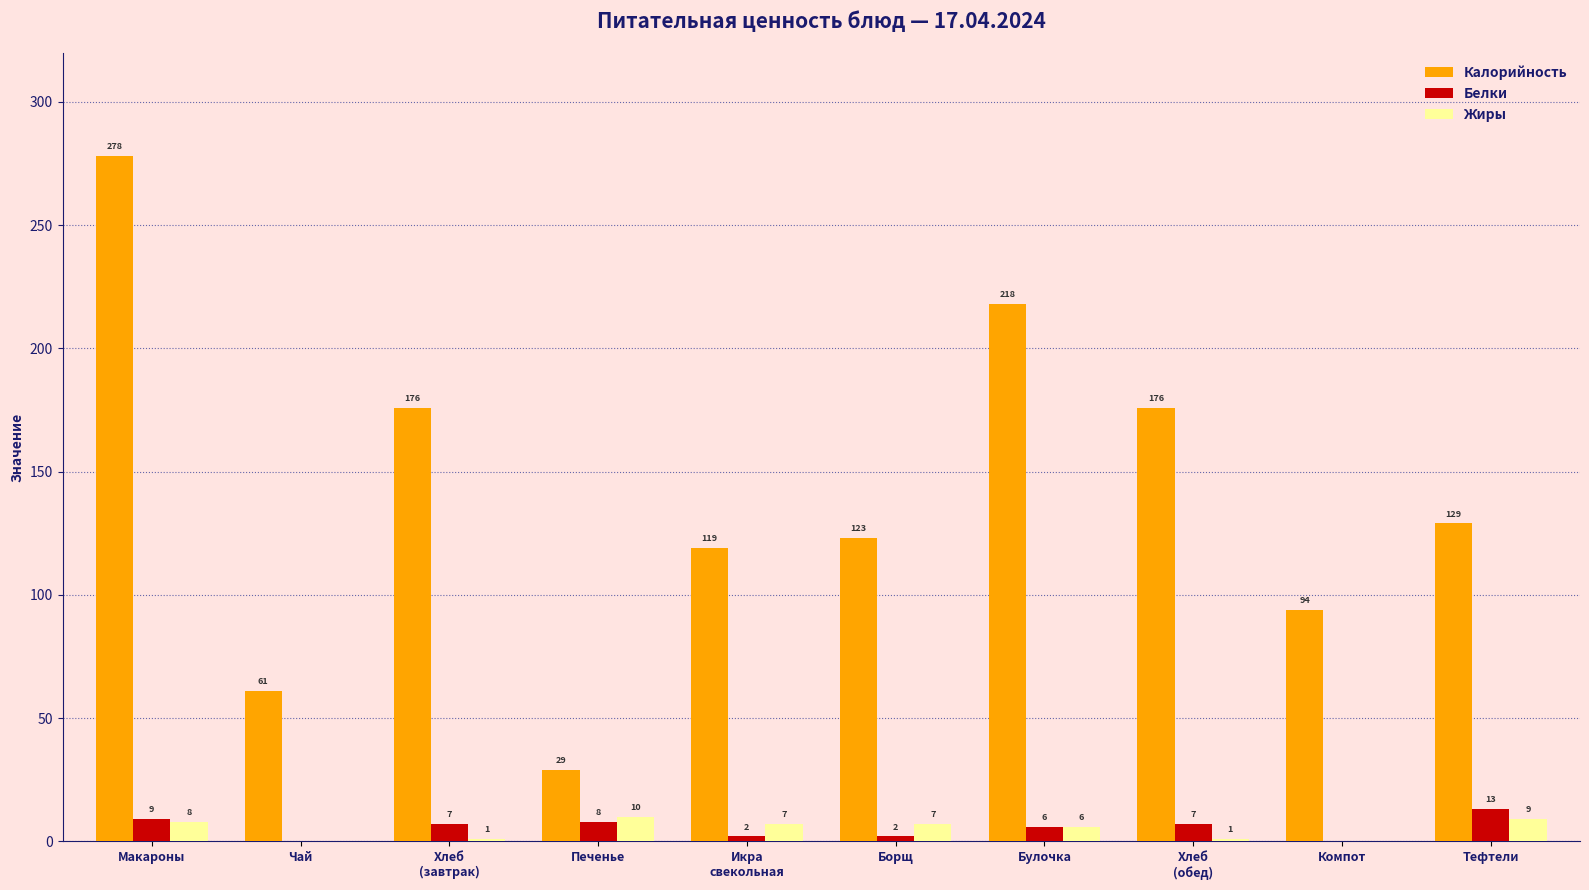

What is the spread (max minus min) of values at Тефтели?

120